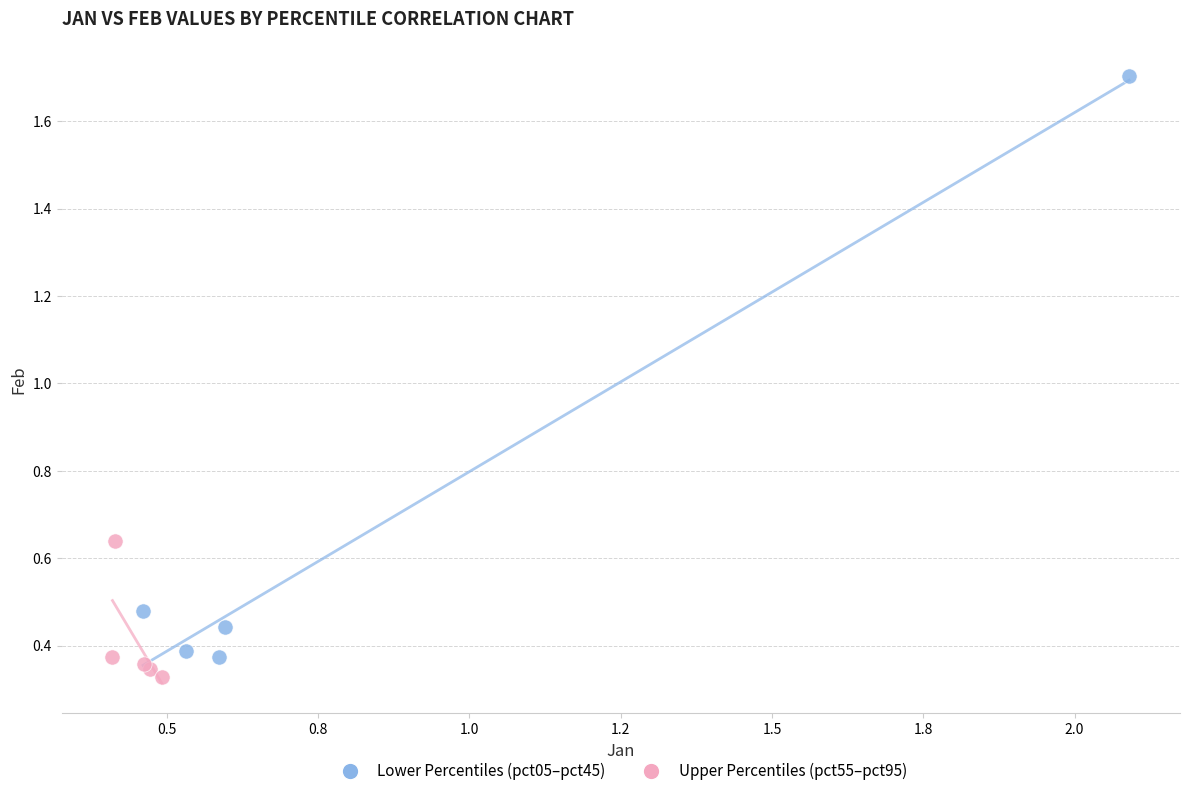

Which series reaches the maximum Y coordinate?

Lower Percentiles (pct05–pct45)